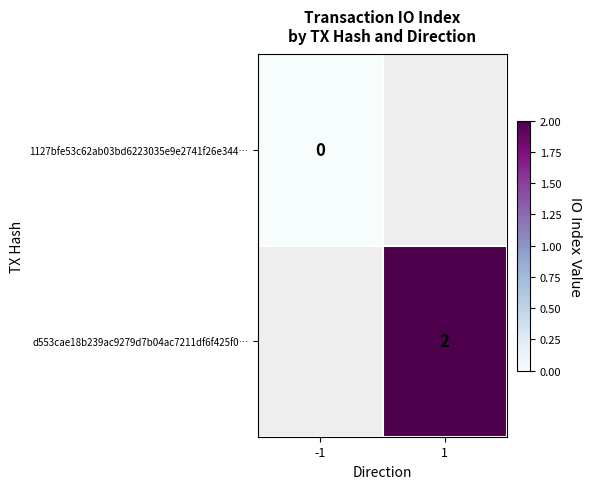

Which category has the highest value across all series?

1